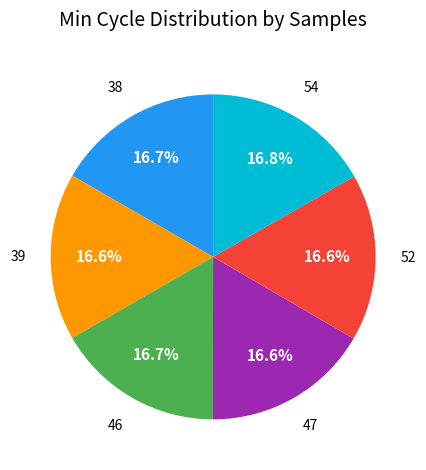

Is there any slice that represents more than half of the pie?

No